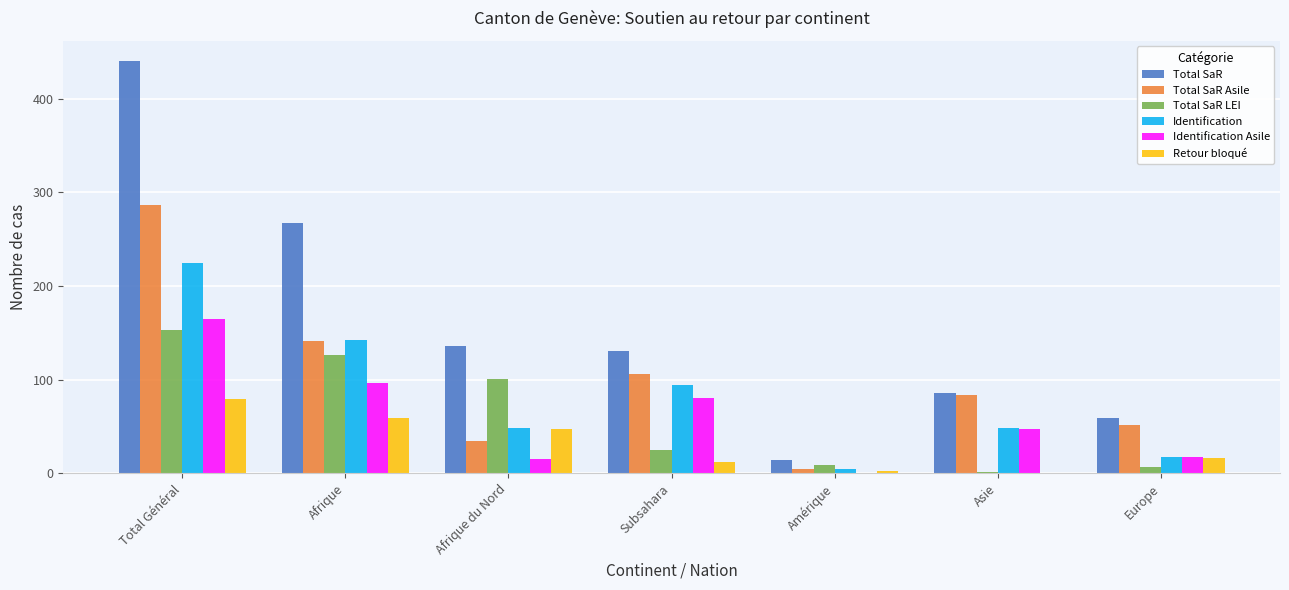

At which category is the sum across all series the highest?

Total Général